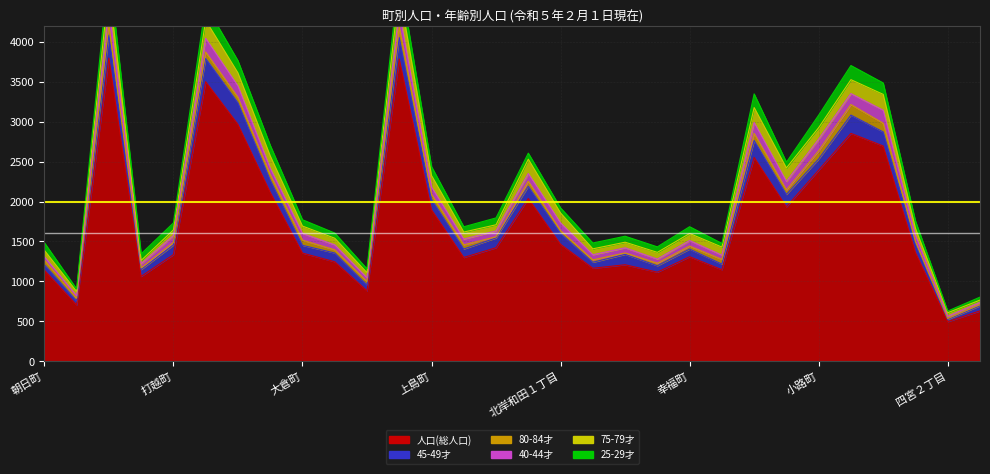

Read the 40-44才 value at 石原町, to the nearest 10.

220